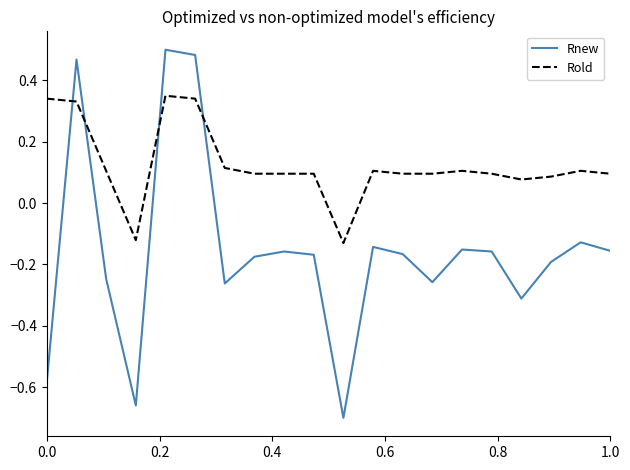

How many positive values does the Rold series have?

18